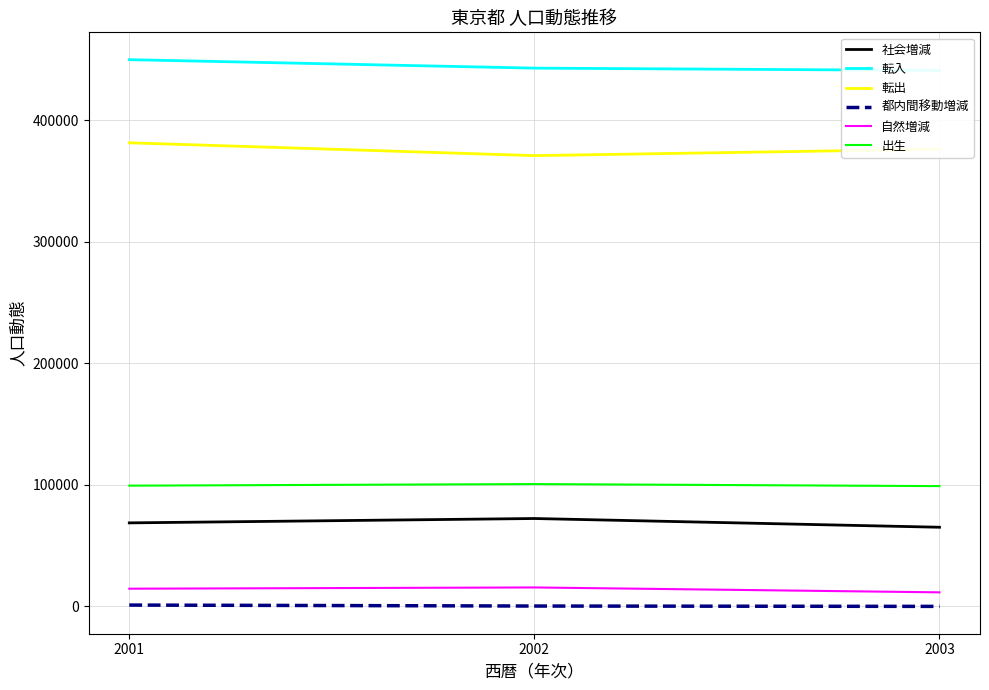

Is this an area chart (filled region under the line)?

No